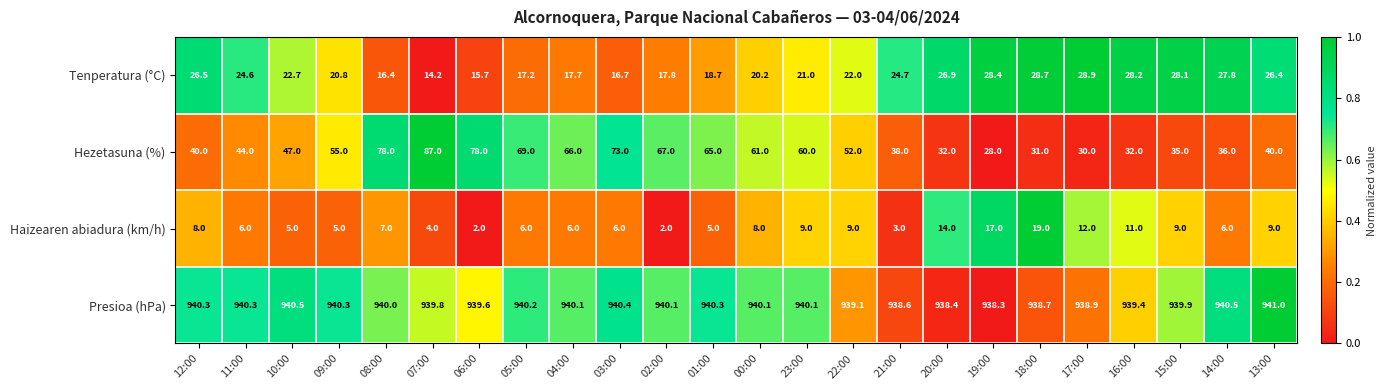

Which series has the largest range (max minus min)?

Hezetasuna (%)